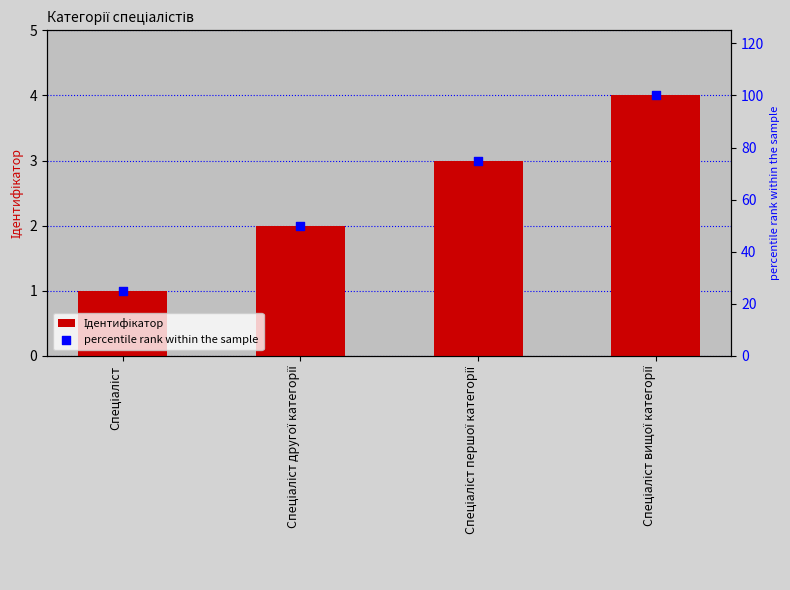

Which series reaches the minimum Y coordinate?

Ідентифікатор